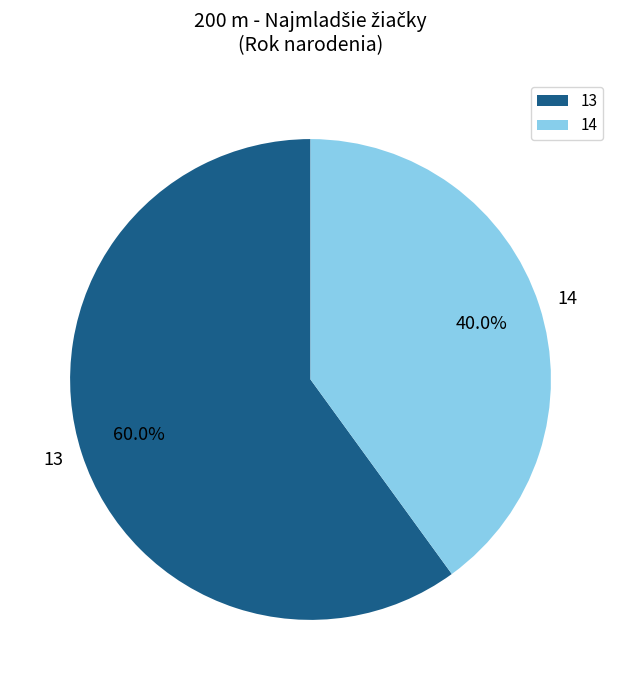

Rank the categories by value from lowest to highest.

14, 13